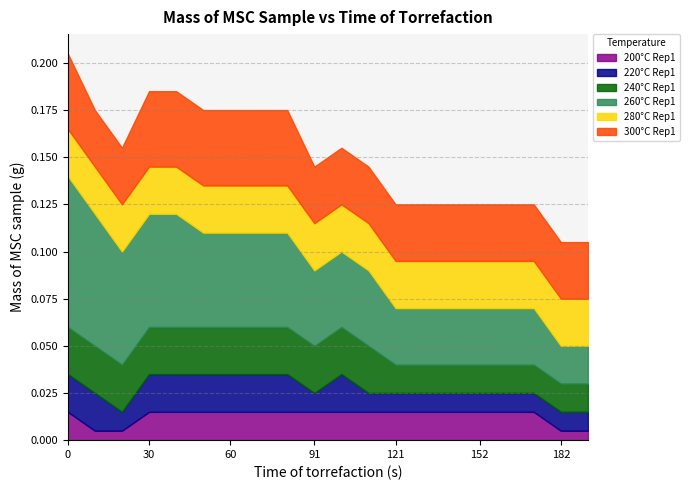

The value of 280°C Rep1 at 131 is 0.6. True or false?

False